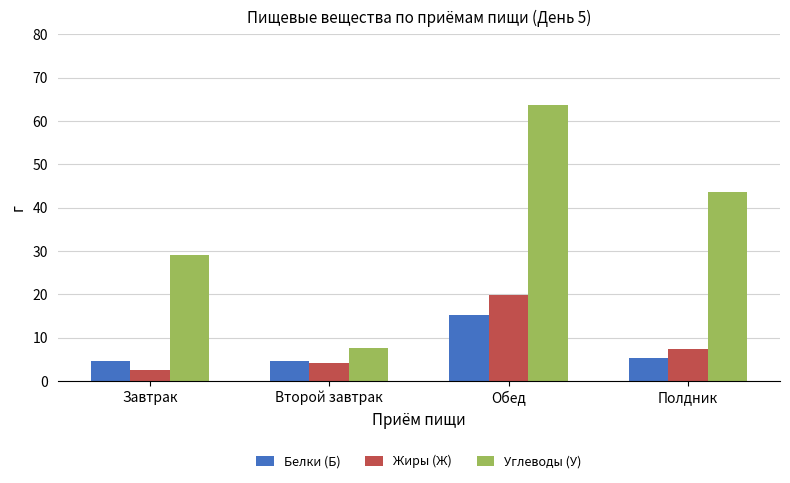

What is the approximate value of Жиры (Ж) at Полдник?

7.4